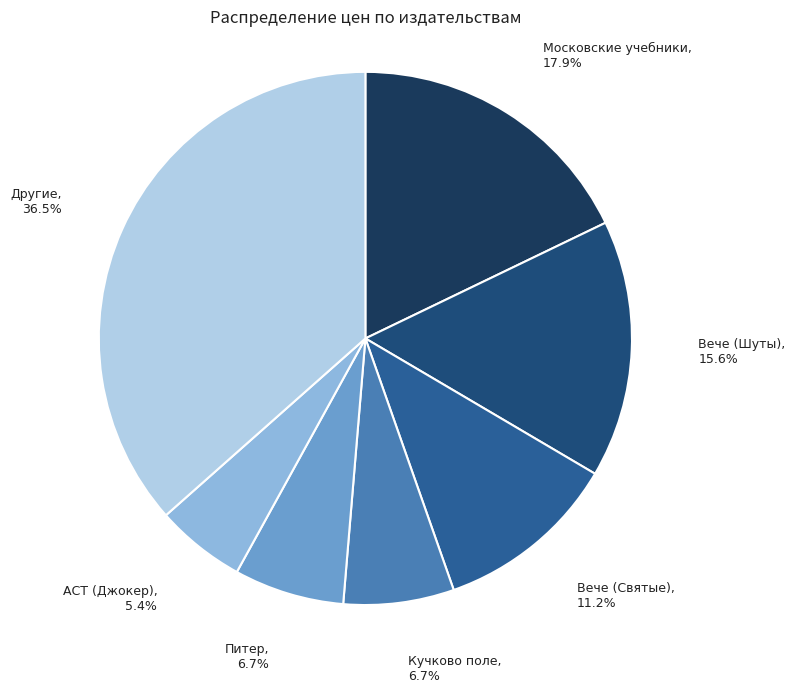

To the nearest percent, what is the average slice percentage?

14%